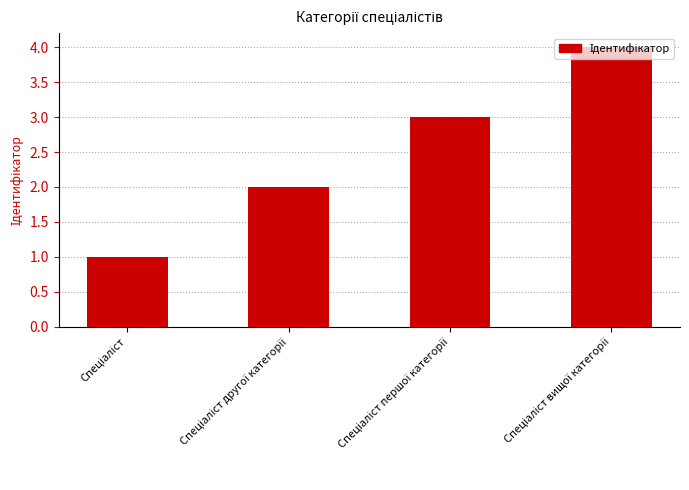

What is the sum of all values?

10